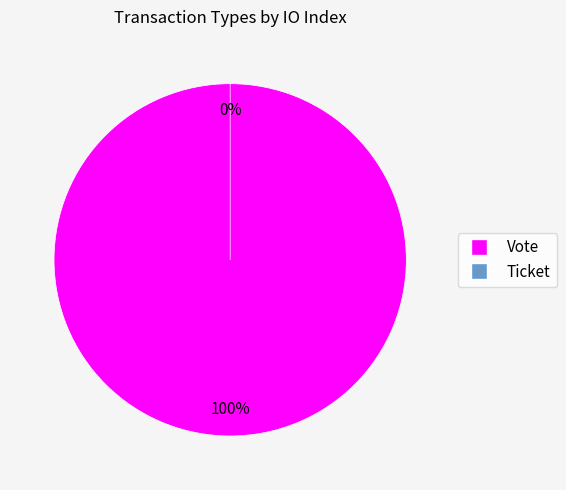

Rank the categories by value from lowest to highest.

Ticket (io_index=0), Vote (io_index=1)